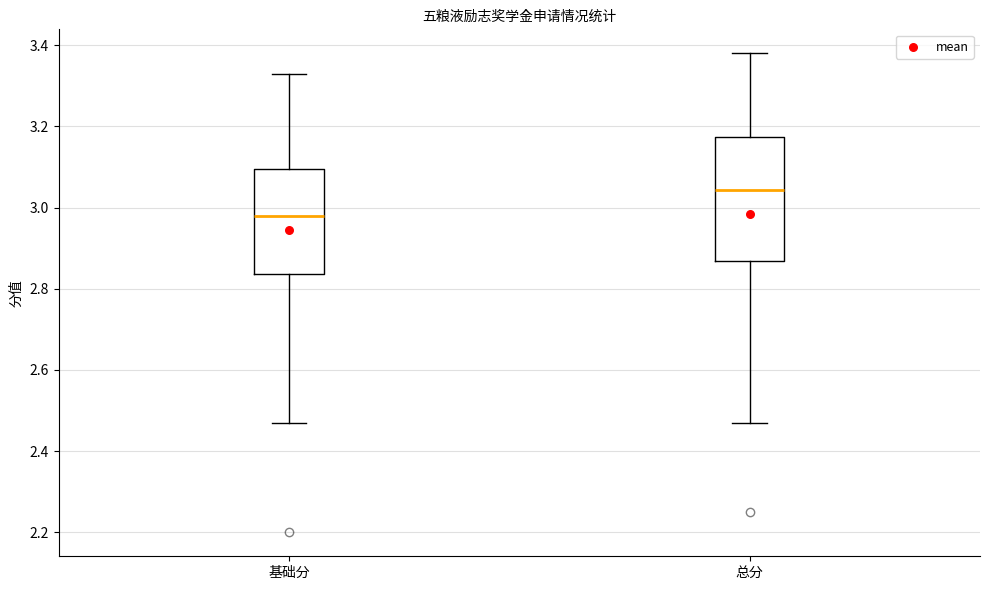

Reading left to right, transcribe this box plot: for each box, give where its median line is, the range the box spans, and where its two whiskers end, as read against the y-axis. The values are not printed on the chart, so give them approximately, as read against the axis.

基础分: median 2.98, box 2.84 to 3.10, whiskers 2.48 to 3.34
总分: median 3.04, box 2.86 to 3.18, whiskers 2.48 to 3.38